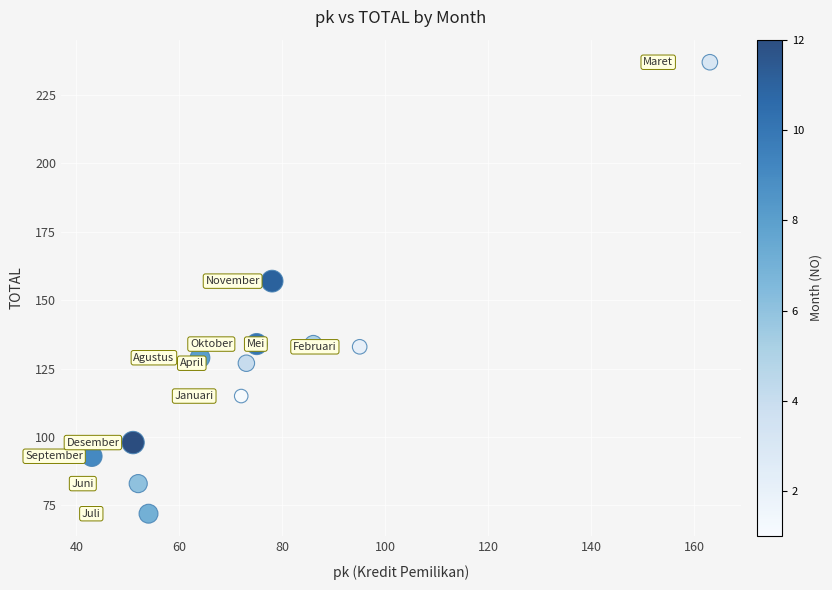

What is the range of Y values (max minus min)?

165